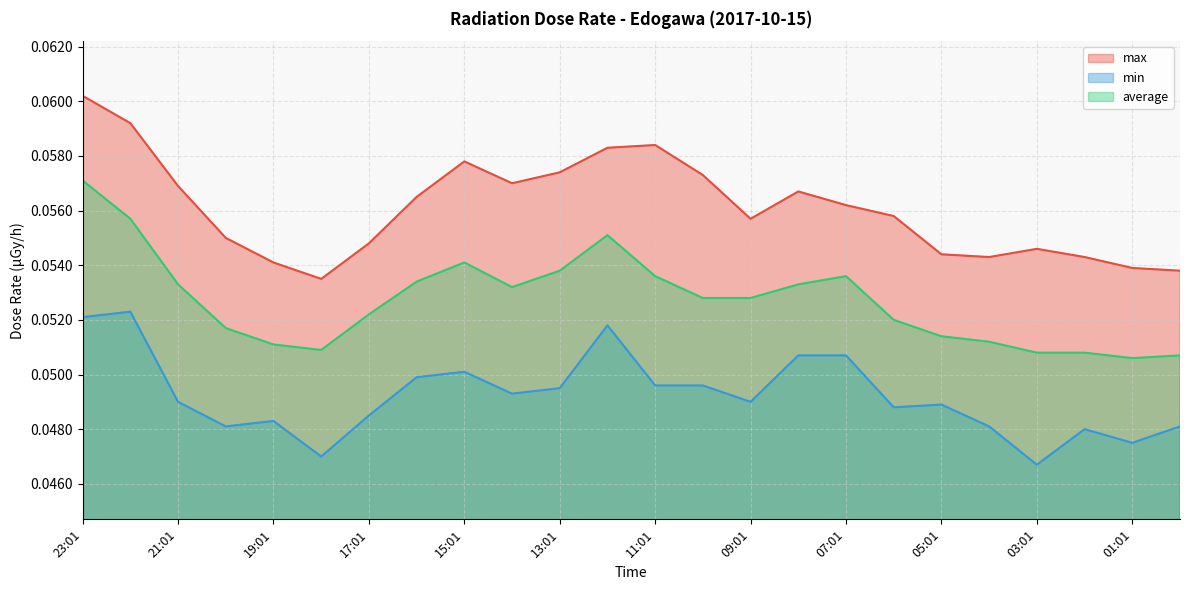

True or false: average and min cross at least once.

False